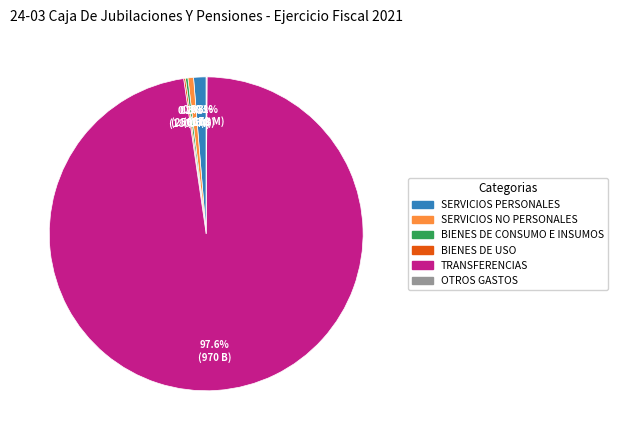

Approximately how many times larger is the value at TRANSFERENCIAS compared to SERVICIOS NO PERSONALES?

168.8